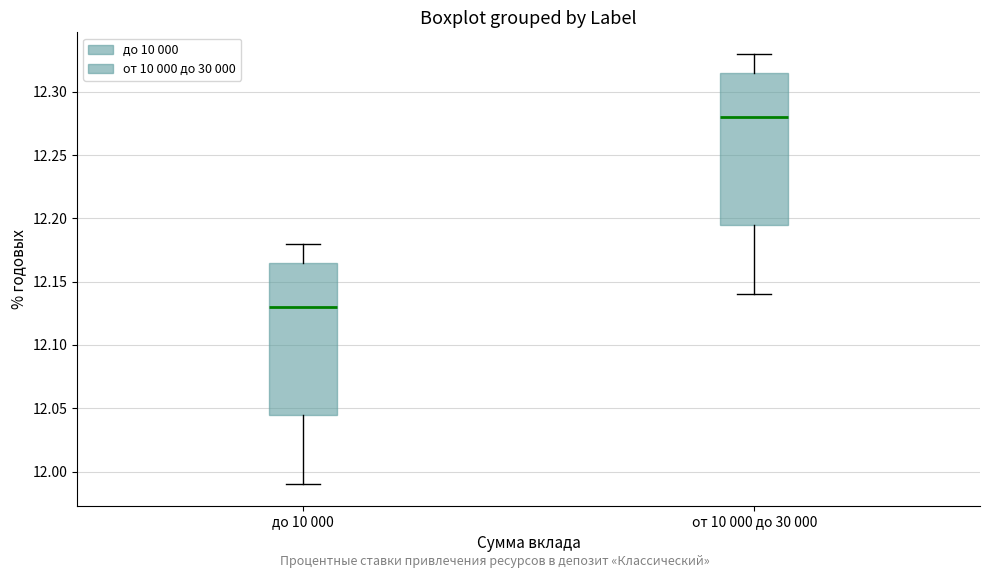

Reading left to right, transcribe this box plot: for each box, give where its median line is, the range the box spans, and where its two whiskers end, as read against the y-axis. The values are not printed on the chart, so give them approximately, as read against the axis.

до 10 000: median 12.130, box 12.045 to 12.165, whiskers 11.990 to 12.180
от 10 000 до 30 000: median 12.280, box 12.195 to 12.315, whiskers 12.140 to 12.330